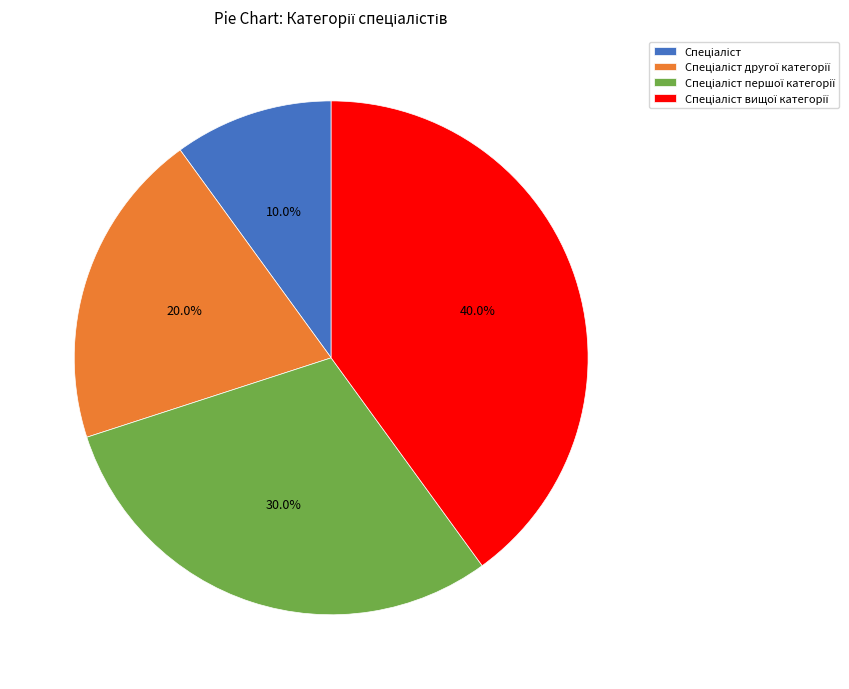

Is there any slice that represents more than half of the pie?

No